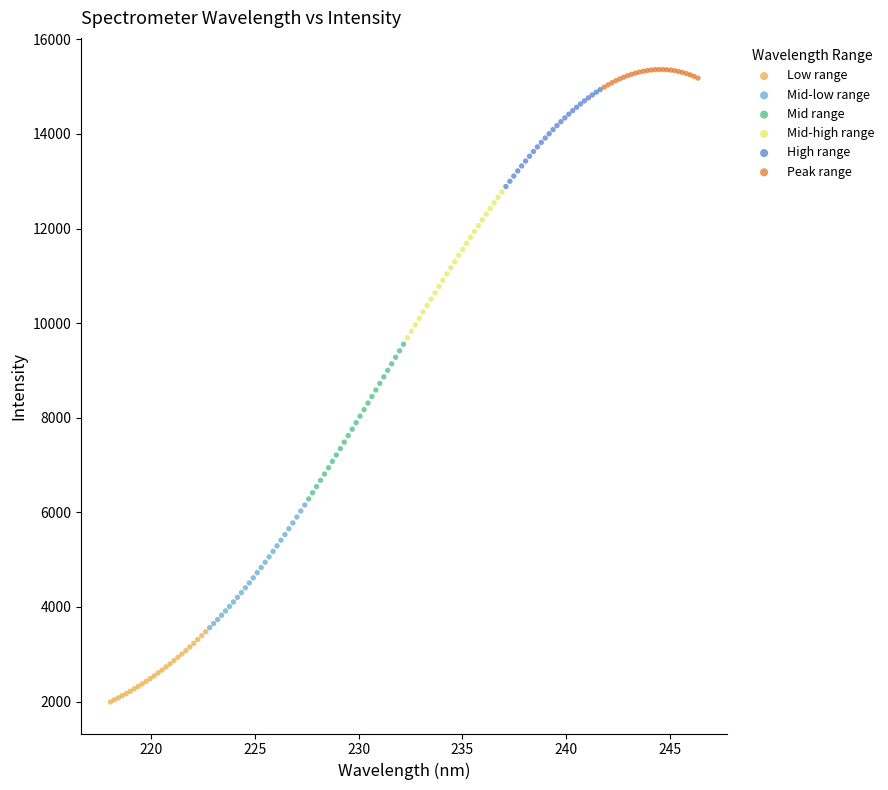

Which series contains the lowest Y value?

Low range